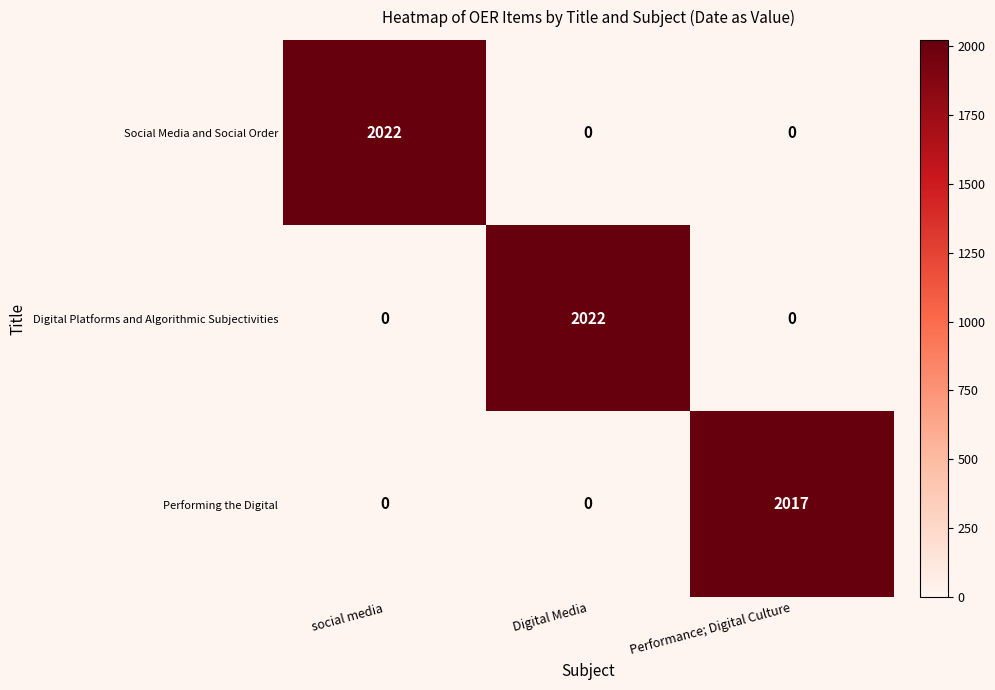

What is the greatest value displayed?

2022